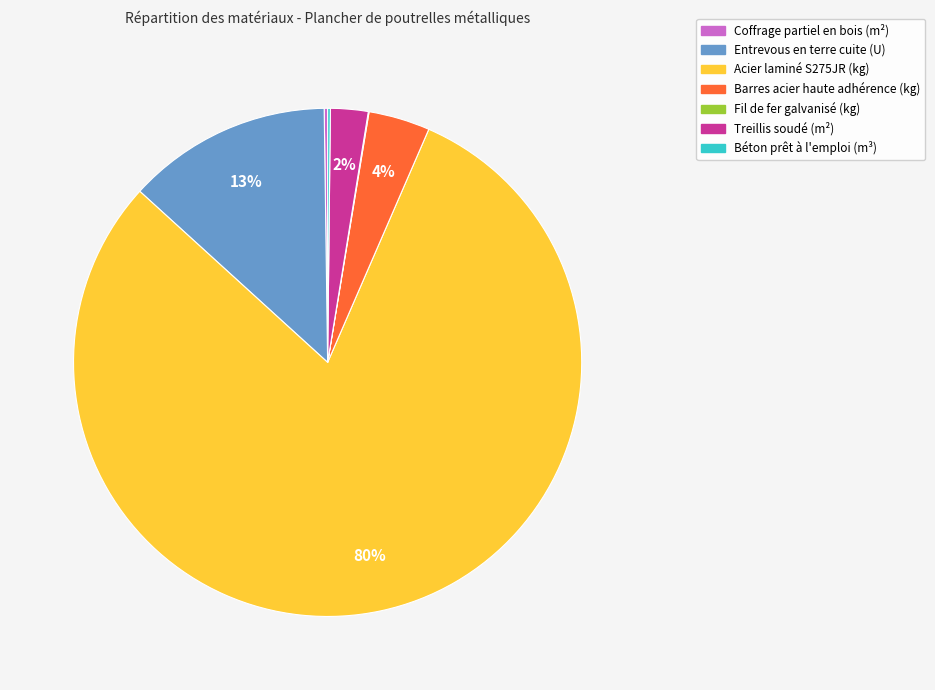

What is the majority slice?

Acier laminé S275JR (kg)